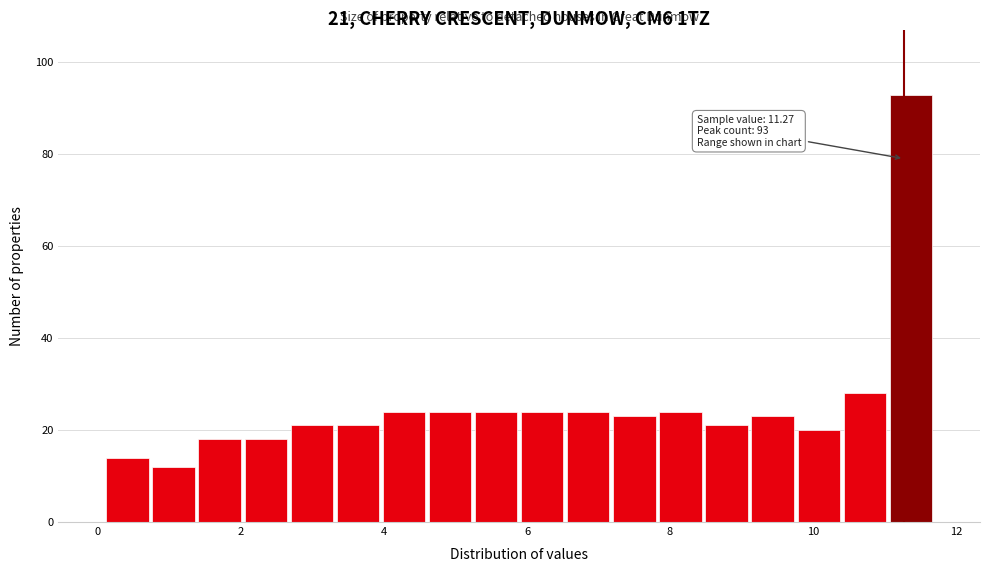

Around what value on the x-axis is the tallest bar? Give the approximate position of its centre, as read against the axis.

11.4